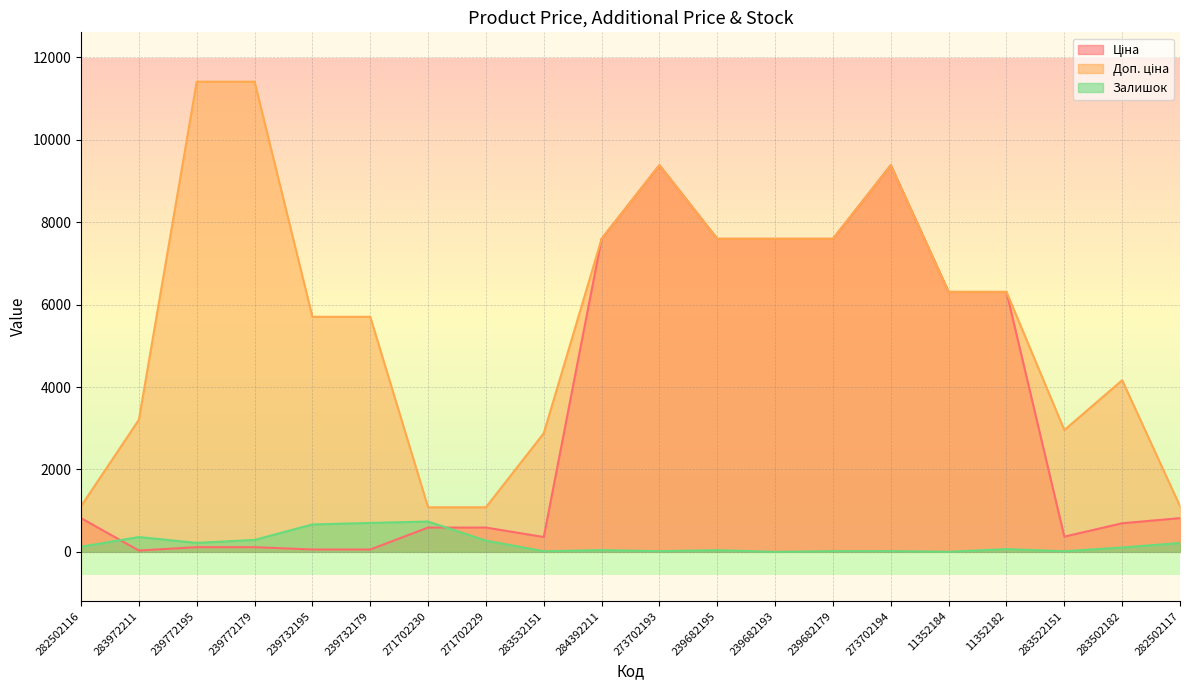

The value of Доп. ціна at 239682195 is 3342.9. True or false?

False